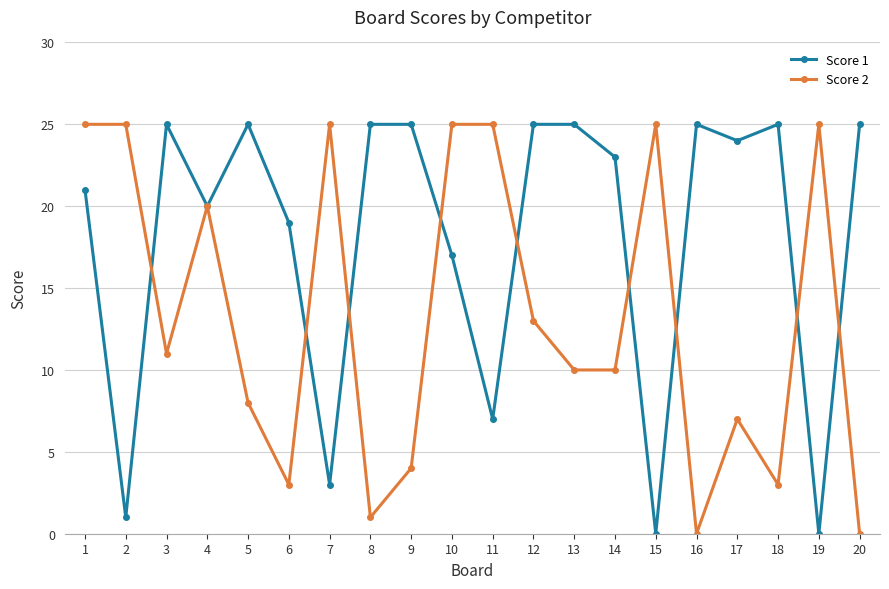

Reading left to right, extract all data points from this chart.

Score 1: 1=21	2=1	3=25	4=20	5=25	6=19	7=3	8=25	9=25	10=17	11=7	12=25	13=25	14=23	15=0	16=25	17=24	18=25	19=0	20=25
Score 2: 1=25	2=25	3=11	4=20	5=8	6=3	7=25	8=1	9=4	10=25	11=25	12=13	13=10	14=10	15=25	16=0	17=7	18=3	19=25	20=0